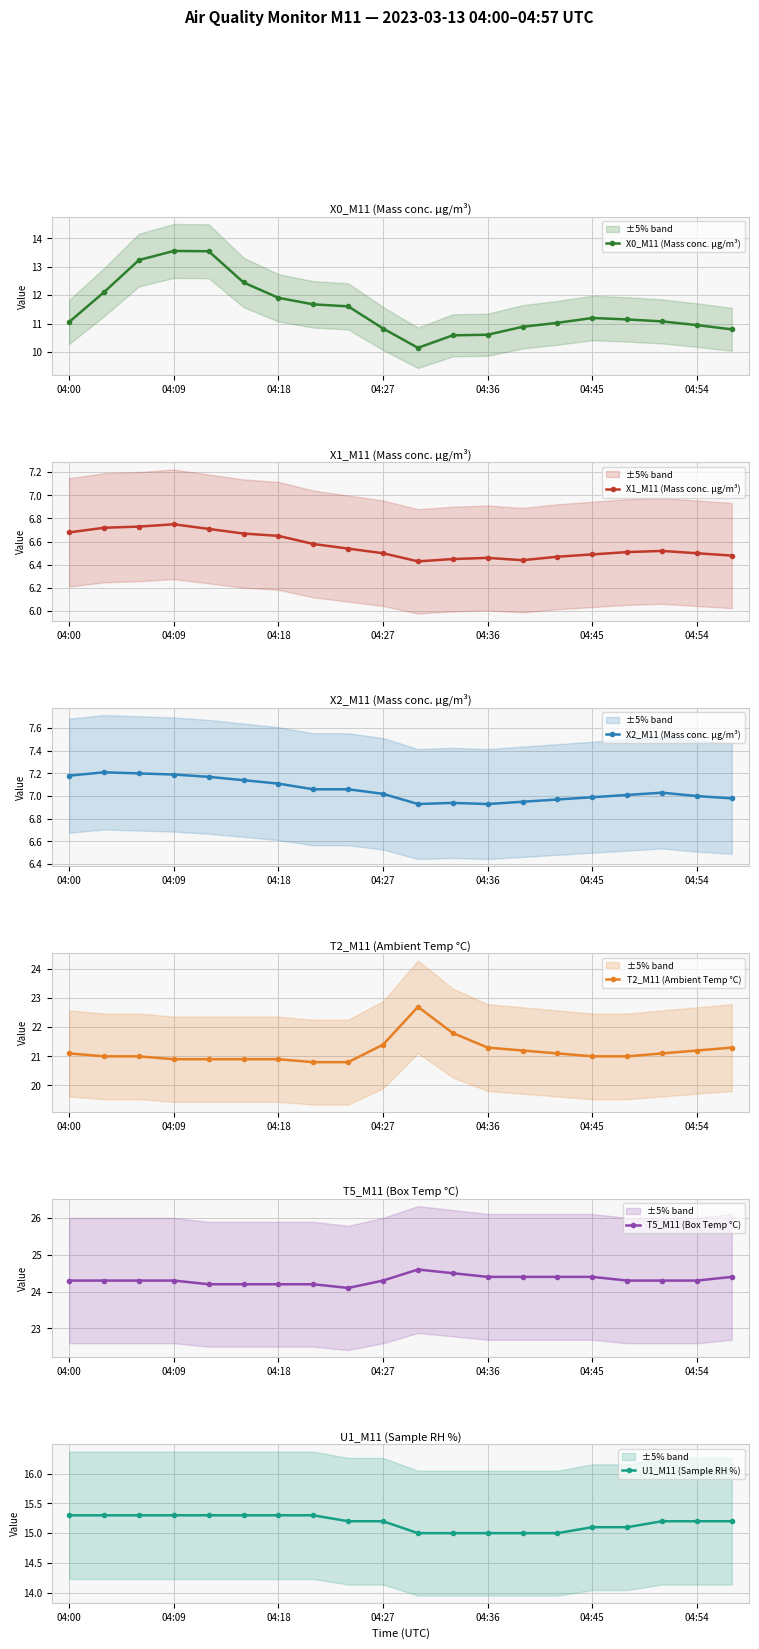

What is the lowest value of the X1_M11 (Mass conc. μg/m³) series?

6.4